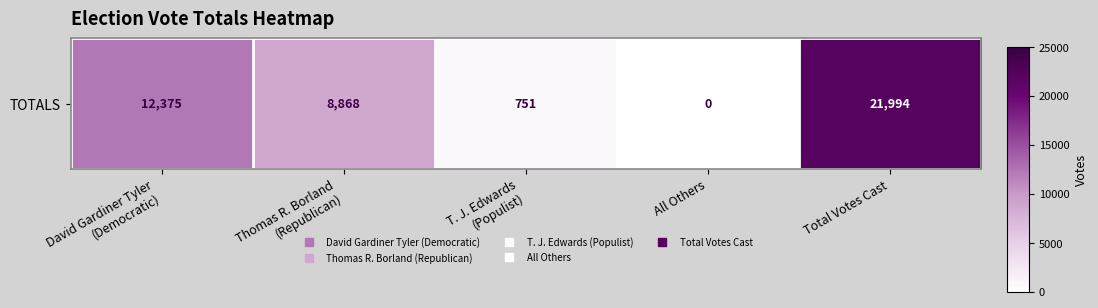

Reading left to right, extract all data points from this chart.

David Gardiner Tyler
(Democratic)=12375	Thomas R. Borland
(Republican)=8868	T. J. Edwards
(Populist)=751	All Others=0	Total Votes Cast=21994